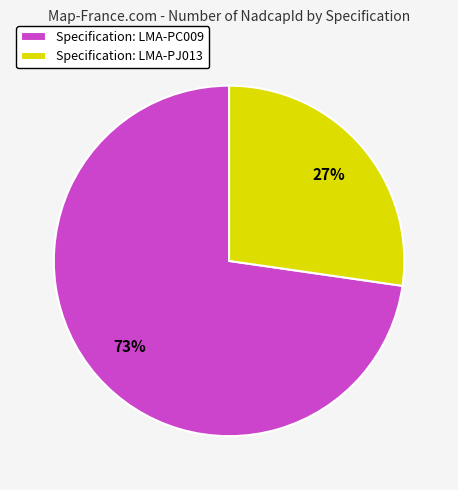

How many segments does this pie chart have?

2